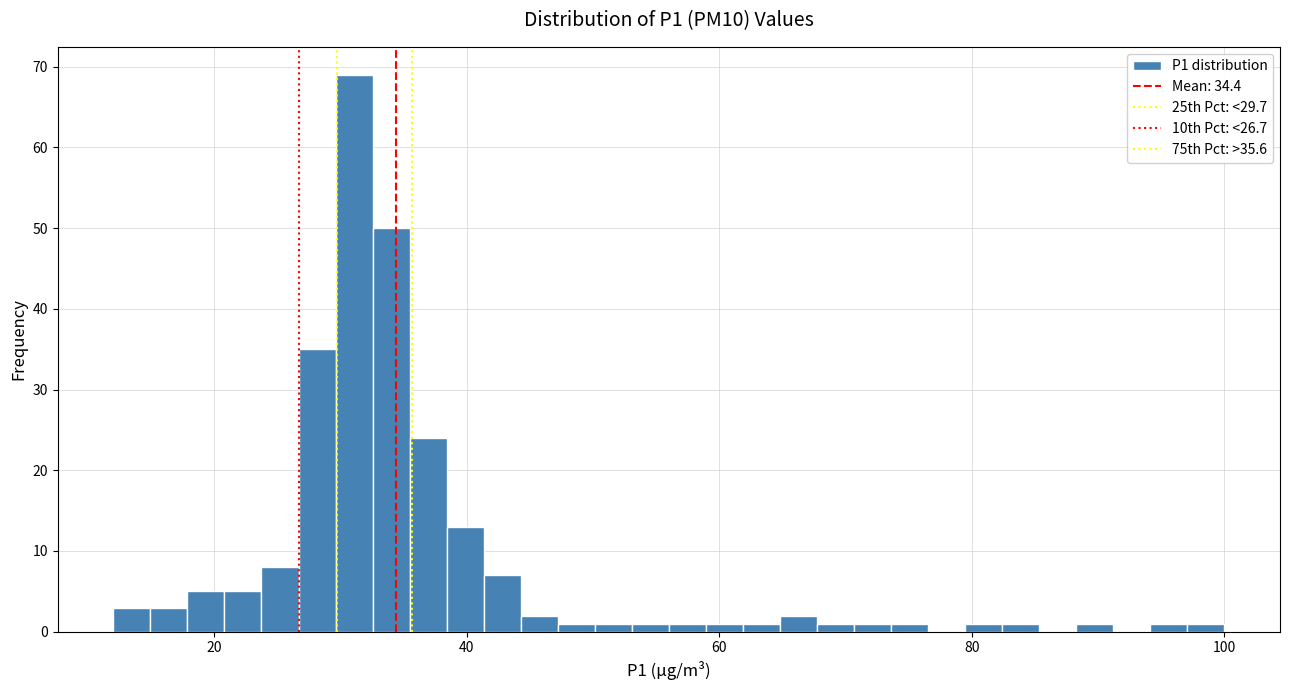

Around what value on the x-axis is the tallest bar? Give the approximate position of its centre, as read against the axis.

32